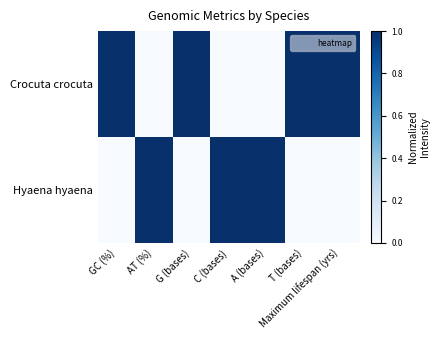

List the series in order of their peak value, lowest first.

Crocuta crocuta, Hyaena hyaena